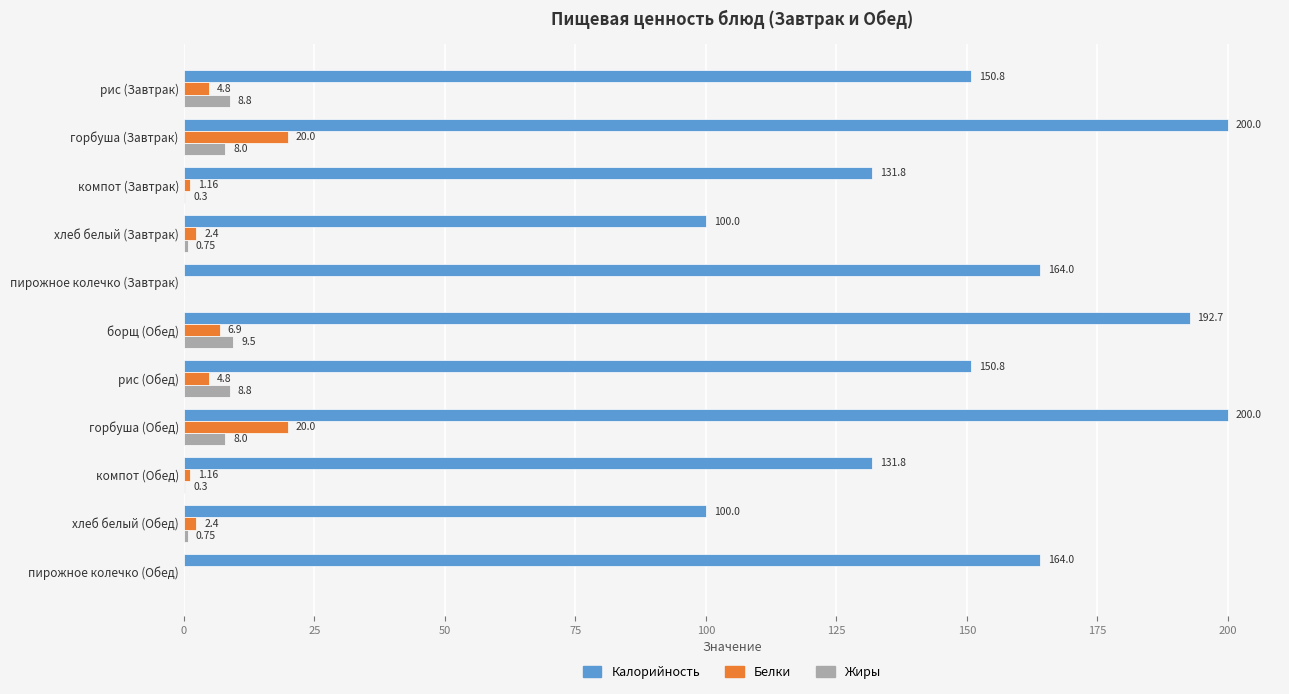

Is the value of Белки at хлеб белый (Обед) greater than the value of Жиры at борщ (Обед)?

No